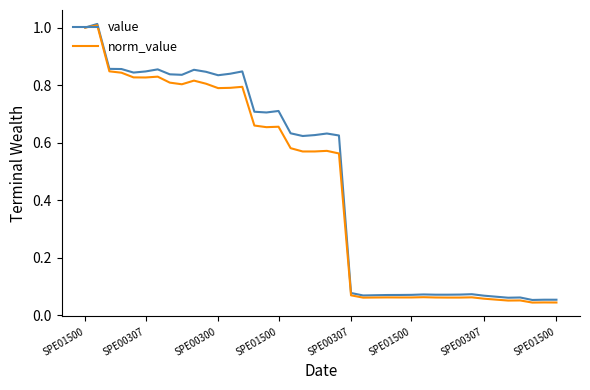

Which series has the largest range (max minus min)?

norm_value